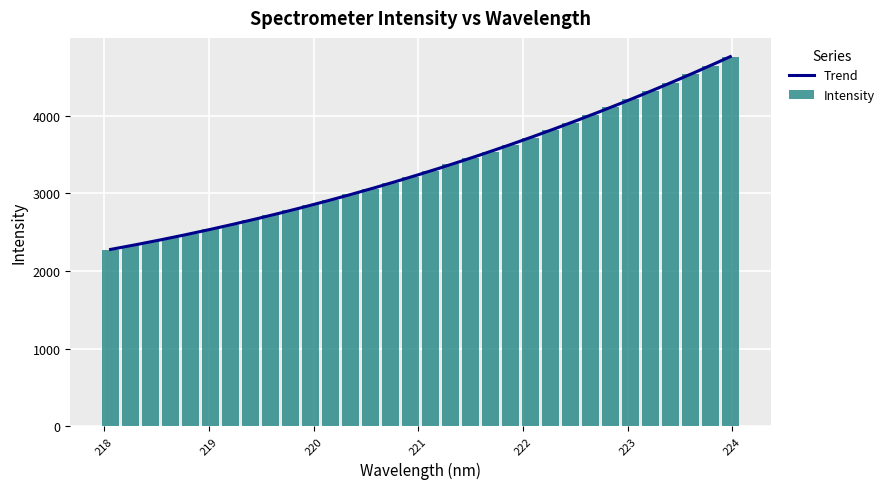

What is the maximum value shown in the chart?

4757.8